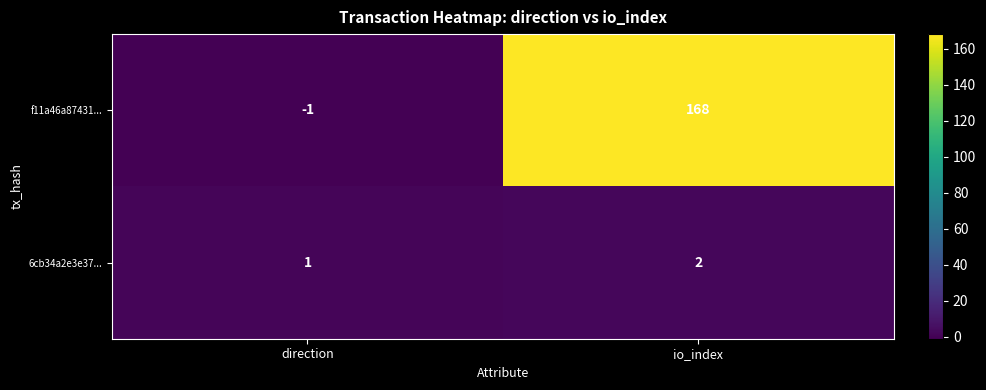

At which label does 6cb34a2e3e37... reach its peak?

io_index